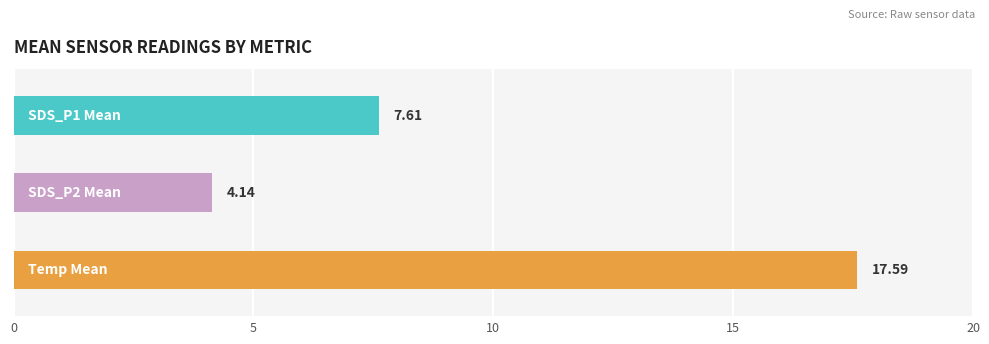

Does the chart contain stacked bars?

No